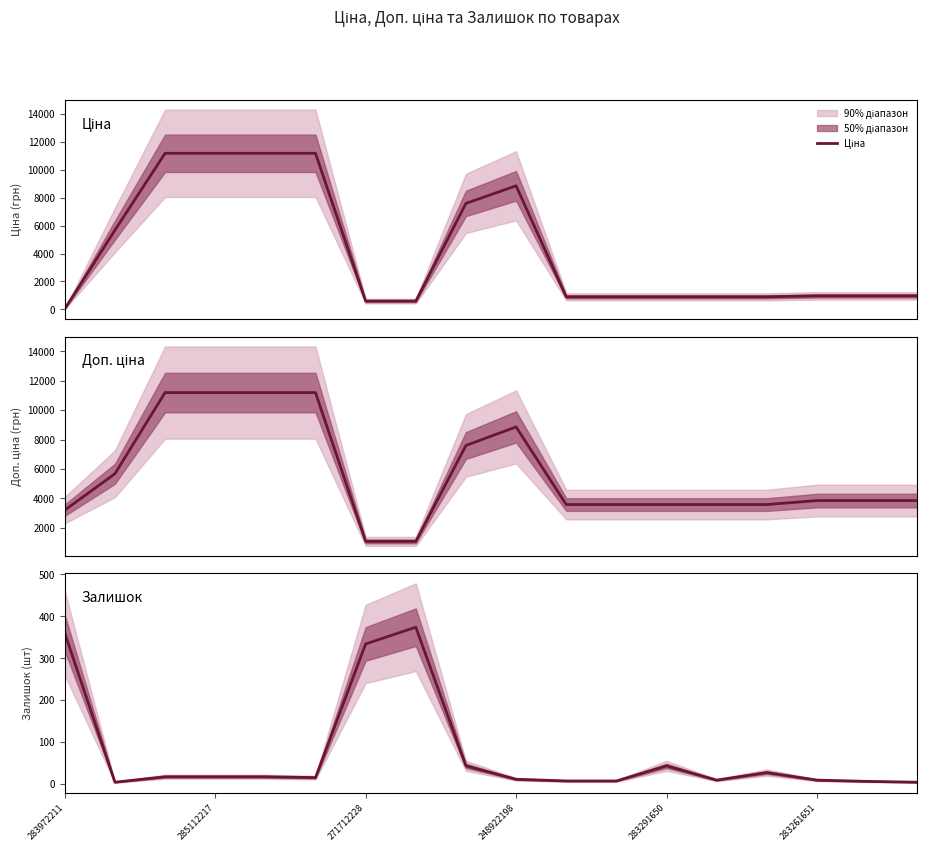

True or false: Залишок and Доп. ціна cross at least once.

False